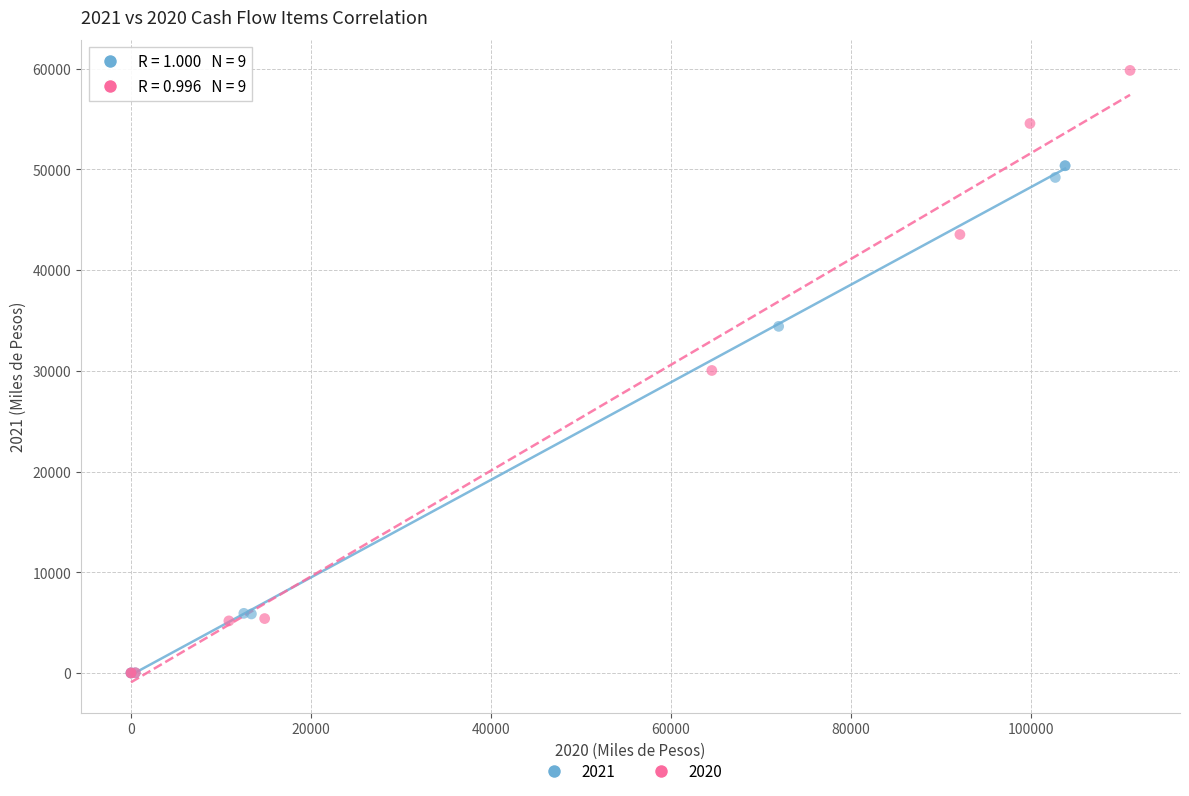

What are all the series names shown in the legend?

2021, 2020